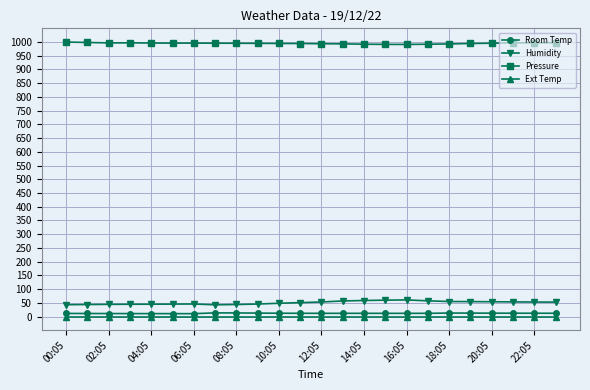

True or false: Room Temp and Pressure intersect in this chart.

False